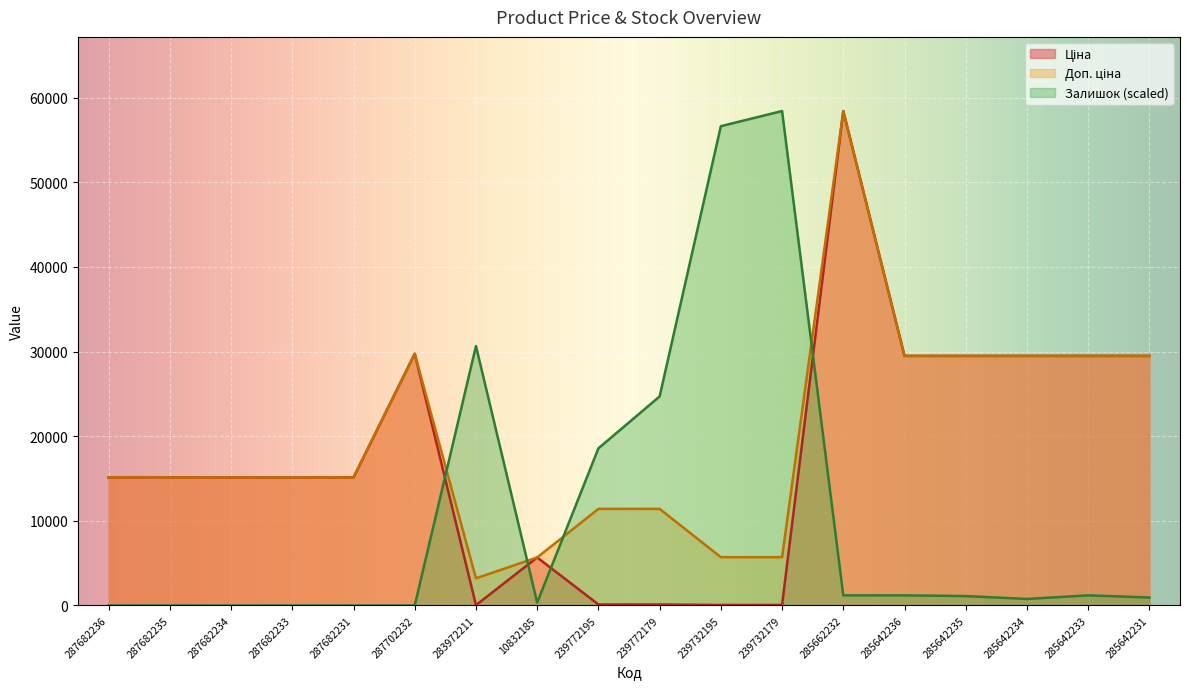

Reading left to right, transcribe all the data shown in this chart.

Ціна: 15120.0	15120.0	15120.0	15120.0	15120.0	29747.2	32.0	5673.8	114.1	114.1	57.0	57.0	58426.5	29491.5	29491.5	29491.5	29491.5	29491.5
Доп. ціна: 15120.0	15120.0	15120.0	15120.0	15120.0	29747.2	3205.0	5673.8	11410.0	11410.0	5705.0	5705.0	58426.5	29491.5	29491.5	29491.5	29491.5	29491.5
Залишок: 0.0	0.0	0.0	0.0	0.0	0.0	30661.2	340.7	18567.0	24699.3	56638.0	58426.5	1192.4	1192.4	1107.2	766.5	1192.4	936.9